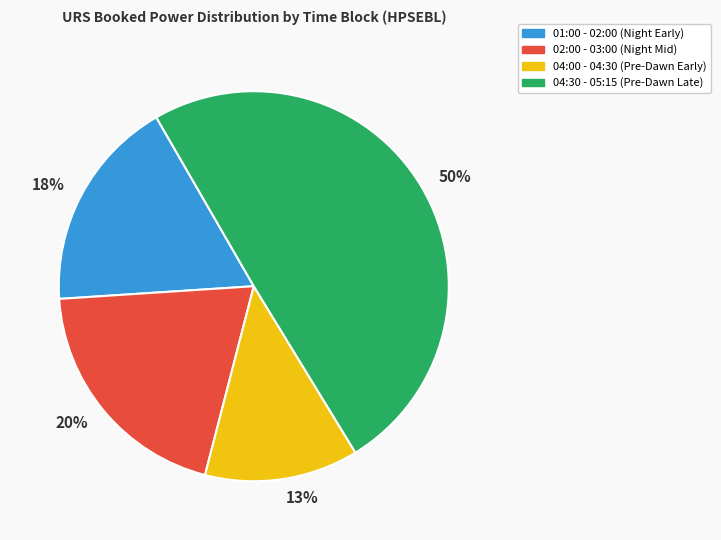

To the nearest percent, what percentage of the pie is 13%?

13%